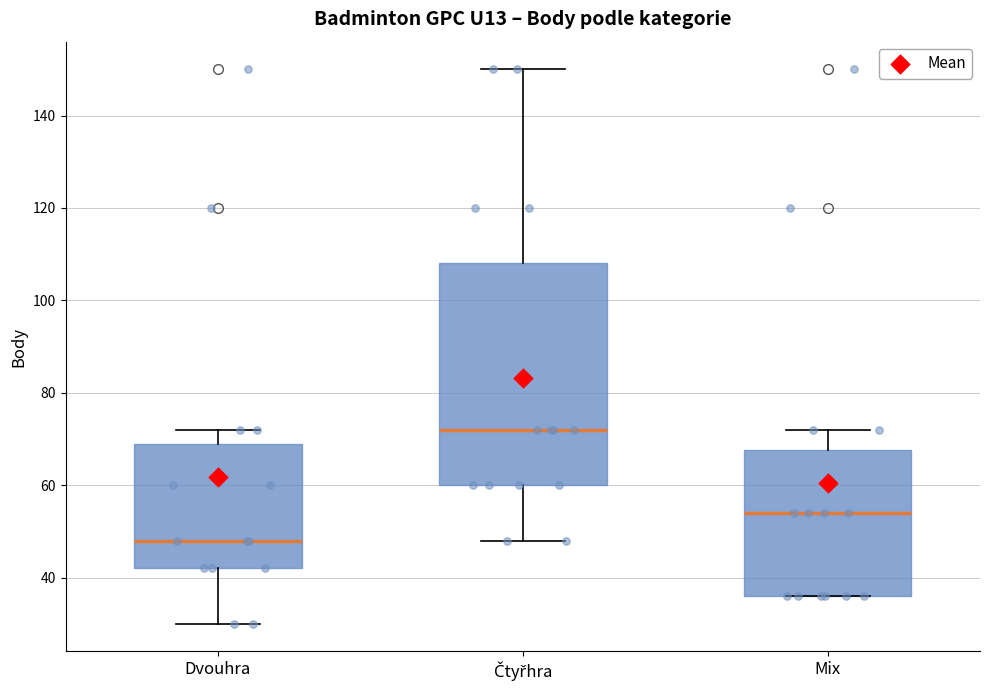

Which box has the highest median line?

Čtyřhra